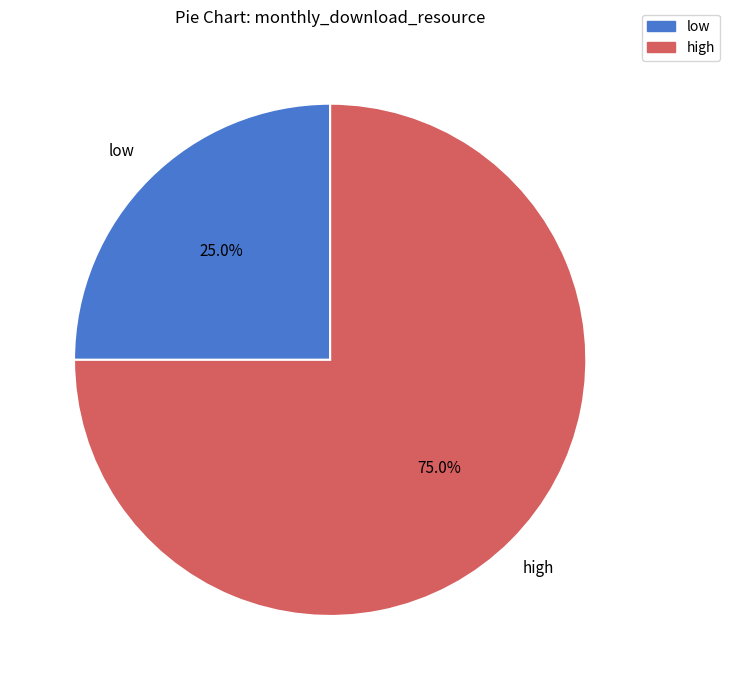

Is there a majority slice in this chart?

Yes